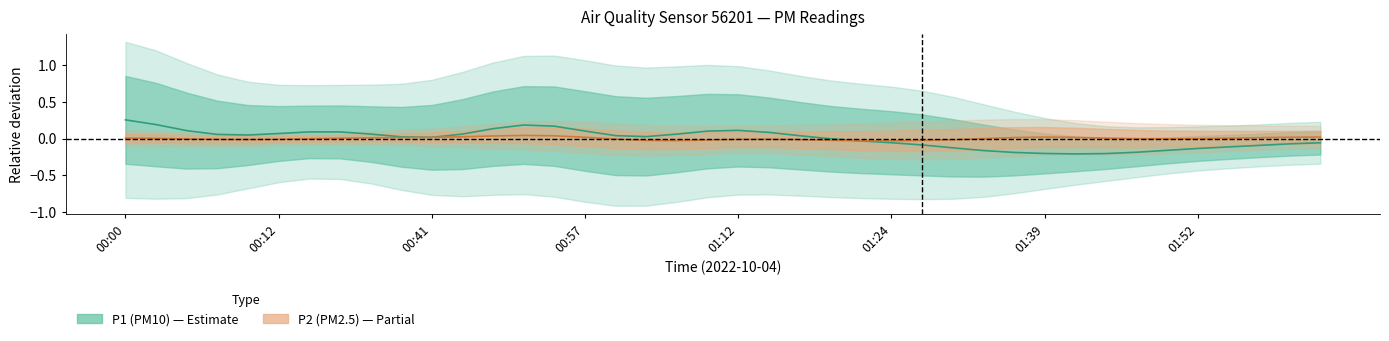

How many intersections are there between P1 (PM10) and P2 (PM2.5)?

3